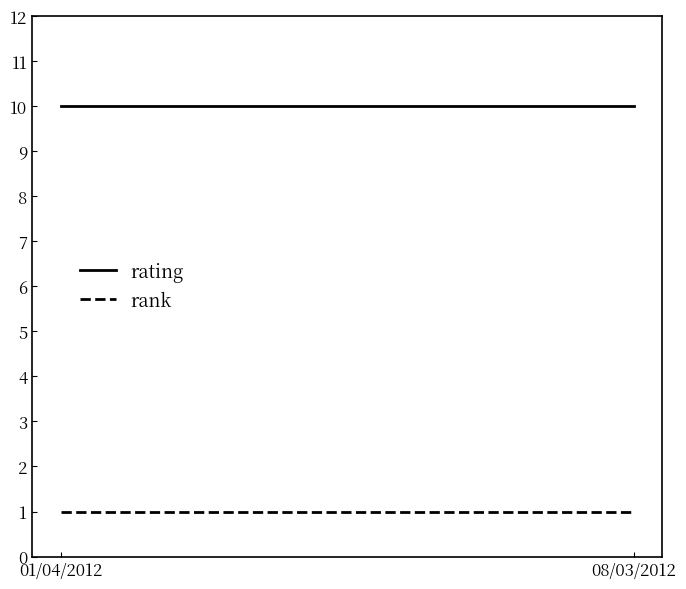

What position from the right is 01/04/2012?

2